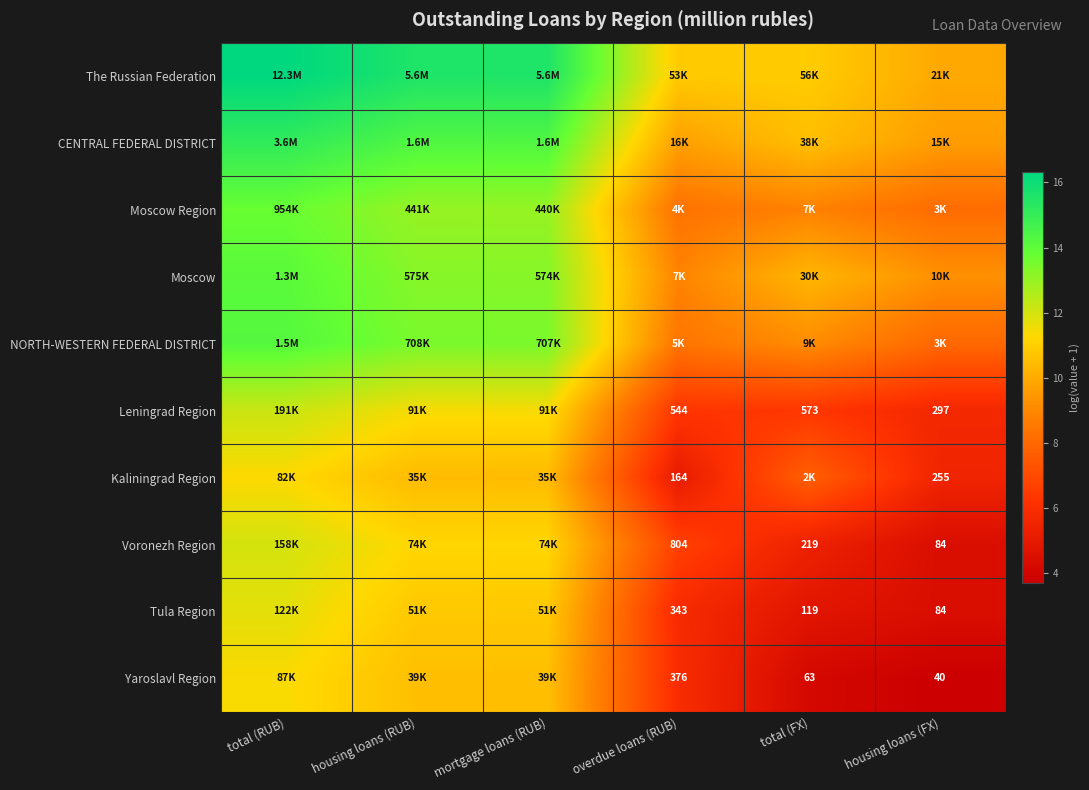

True or false: Tula Region has a value of 4.8 at total (FX).

True